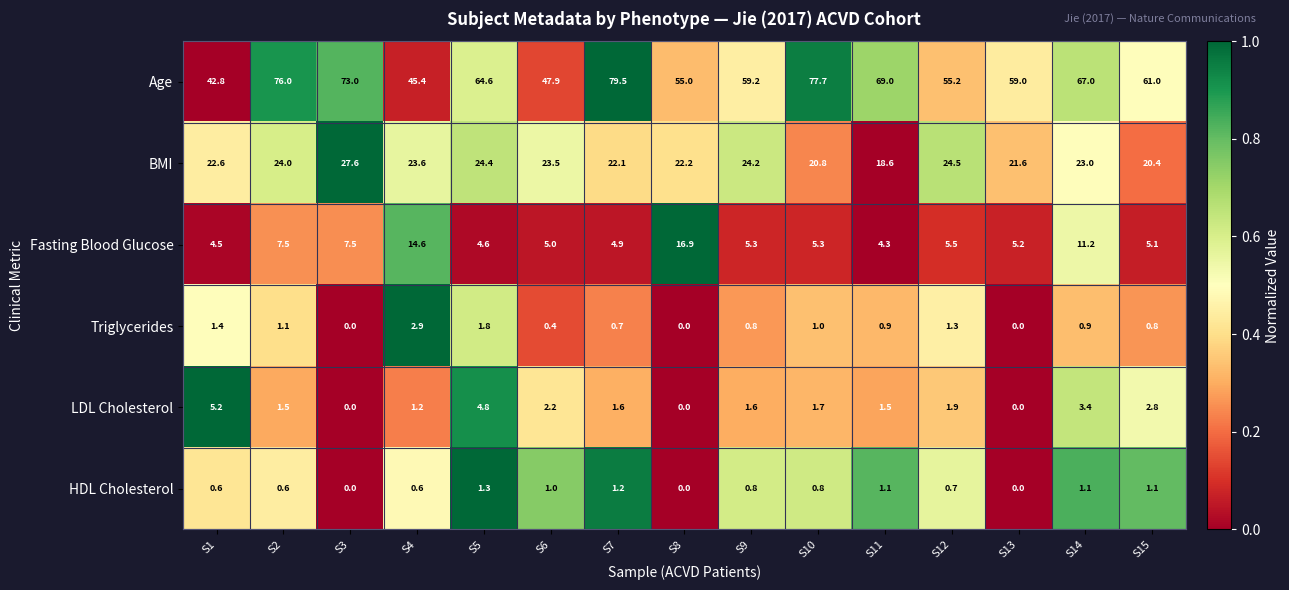

Rank the series at S14 from lowest to highest value.

Triglycerides, HDL Cholesterol, LDL Cholesterol, Fasting Blood Glucose, BMI, Age